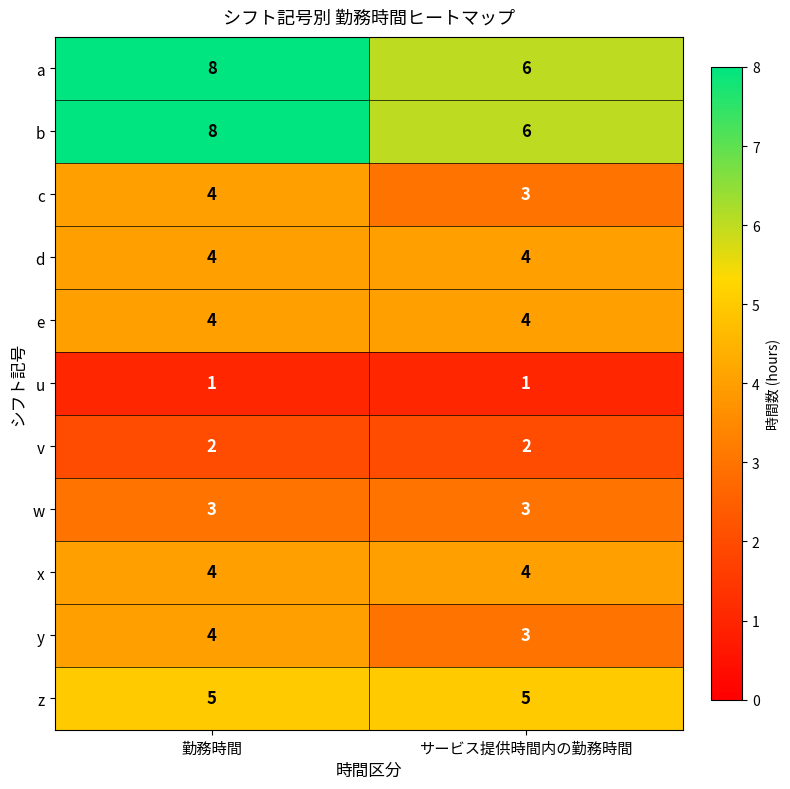

What is the sum of the w values at 勤務時間 and サービス提供時間内の勤務時間?

6